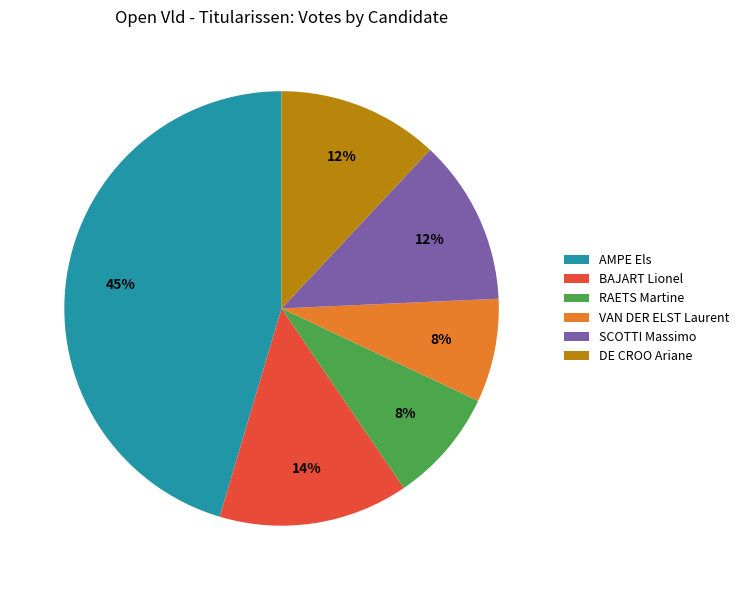

Approximately how many times larger is the value at DE CROO Ariane compared to SCOTTI Massimo?

1.0